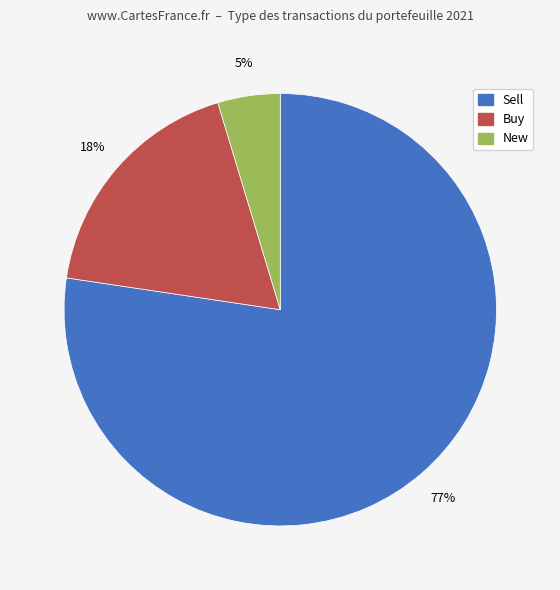

True or false: New accounts for 5% of the total.

True